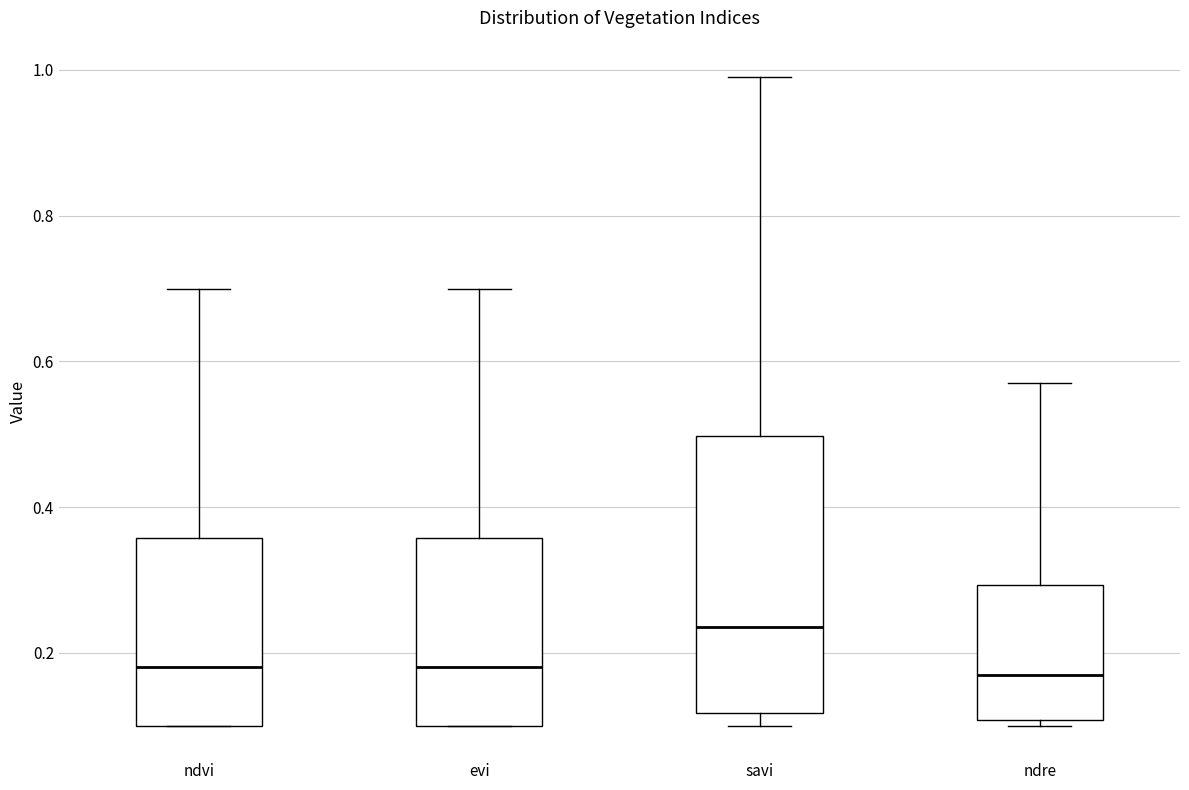

Reading left to right, read every box against the y-axis: the position of its median line, the range the box covers, and the ends of its whiskers. The values are not printed on the chart, so give them approximately, as read against the axis.

ndvi: median 0.18, box 0.10 to 0.36, whiskers 0.10 to 0.70
evi: median 0.18, box 0.10 to 0.36, whiskers 0.10 to 0.70
savi: median 0.24, box 0.12 to 0.50, whiskers 0.10 to 1.00
ndre: median 0.18, box 0.10 to 0.30, whiskers 0.10 (just below the box's lower edge) to 0.58